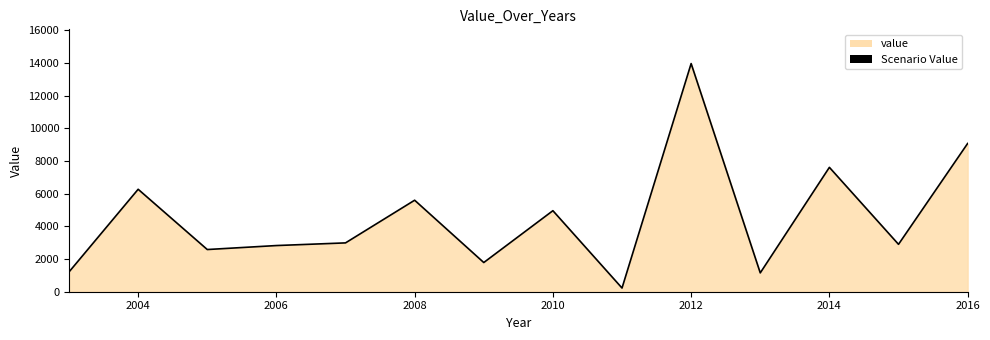

Count the number of data series in this chart.

1